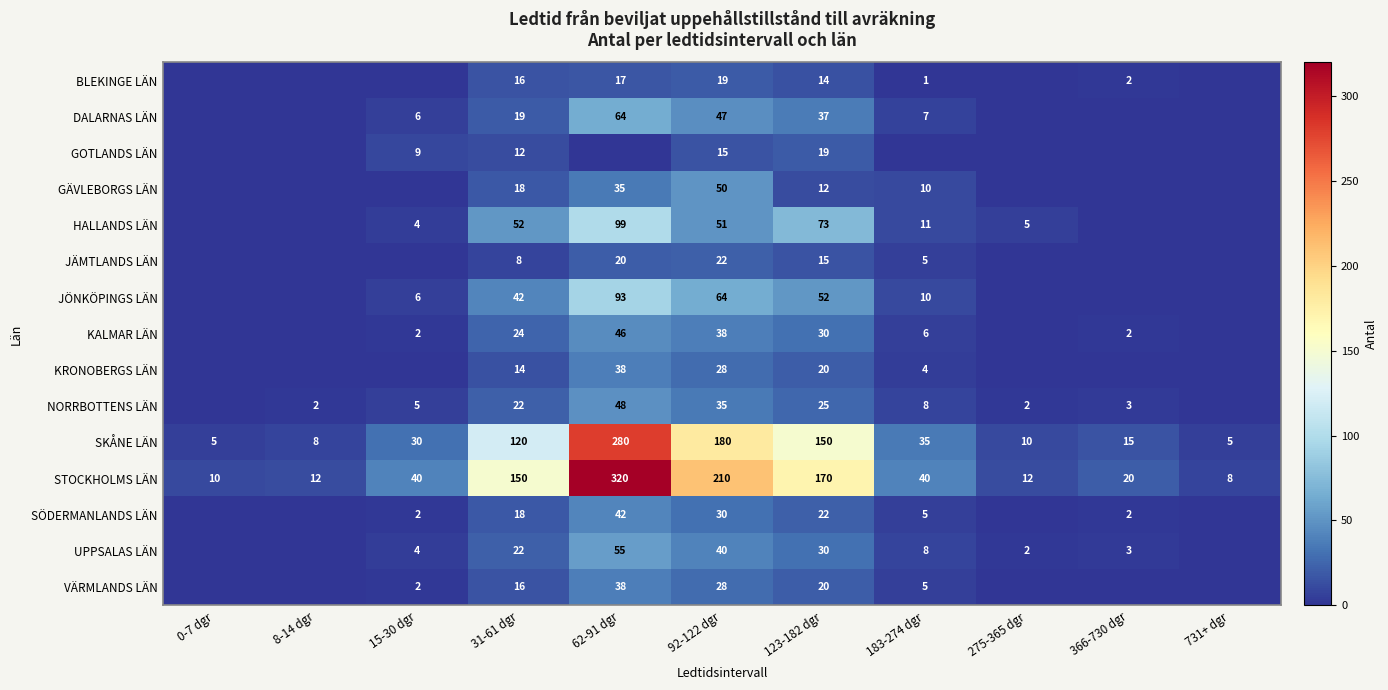

Which label corresponds to the smallest value in the chart?

0-7 dgr